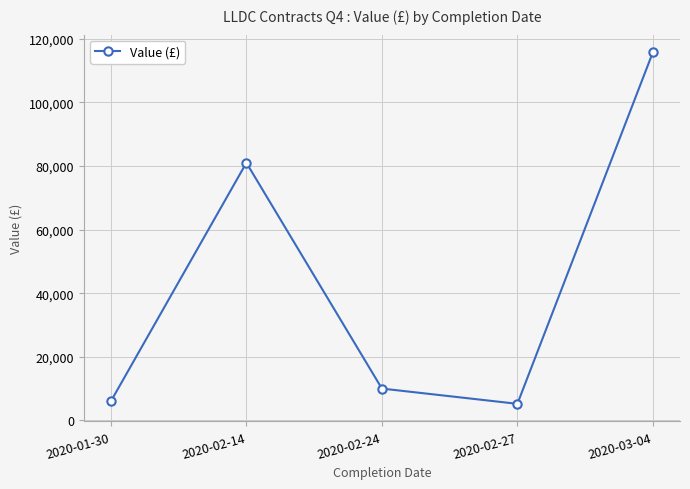

What is the sum of the values at 2020-02-14 and 2020-03-04?

196773.0